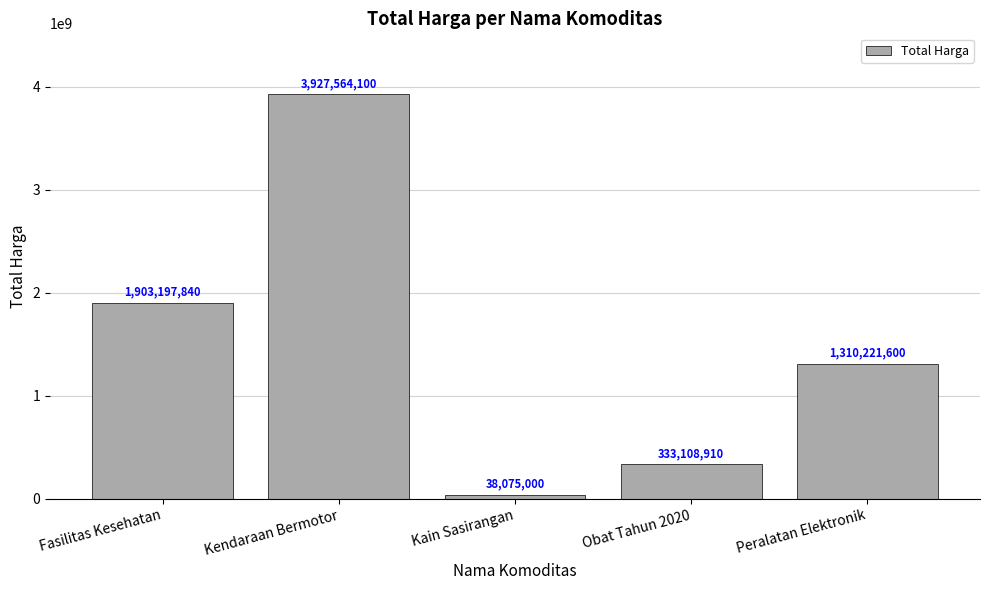

At which label does the data first exceed 1310221600?

Fasilitas Kesehatan